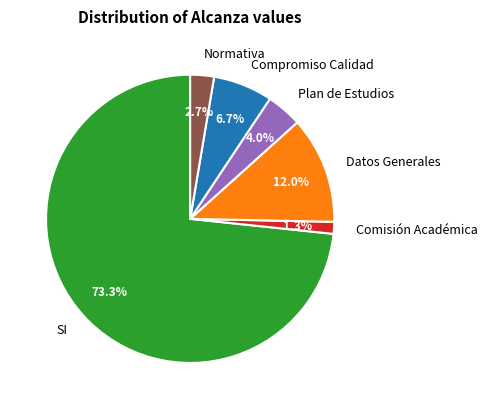

To the nearest percent, what percentage of the pie is Comisión Académica?

1%